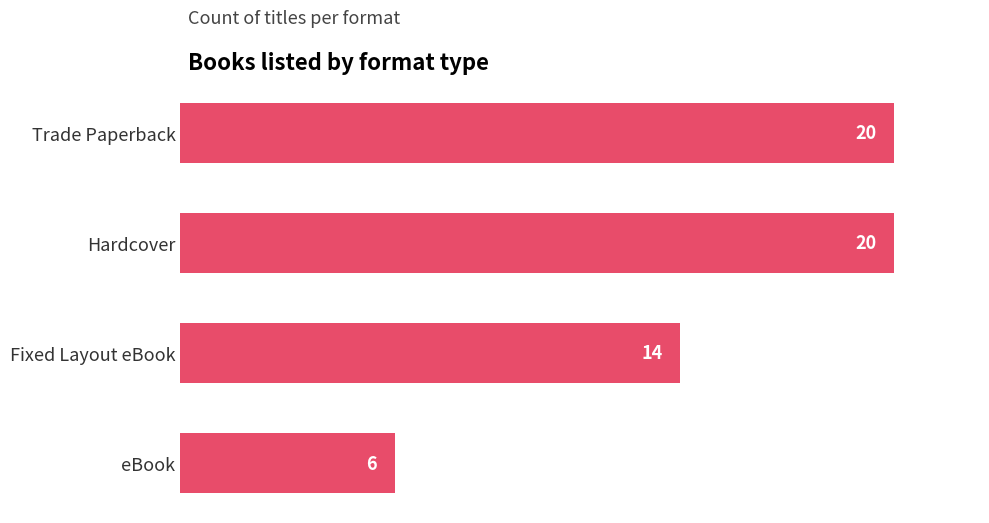

What is the label of the 3rd bar from the top?

Fixed Layout eBook